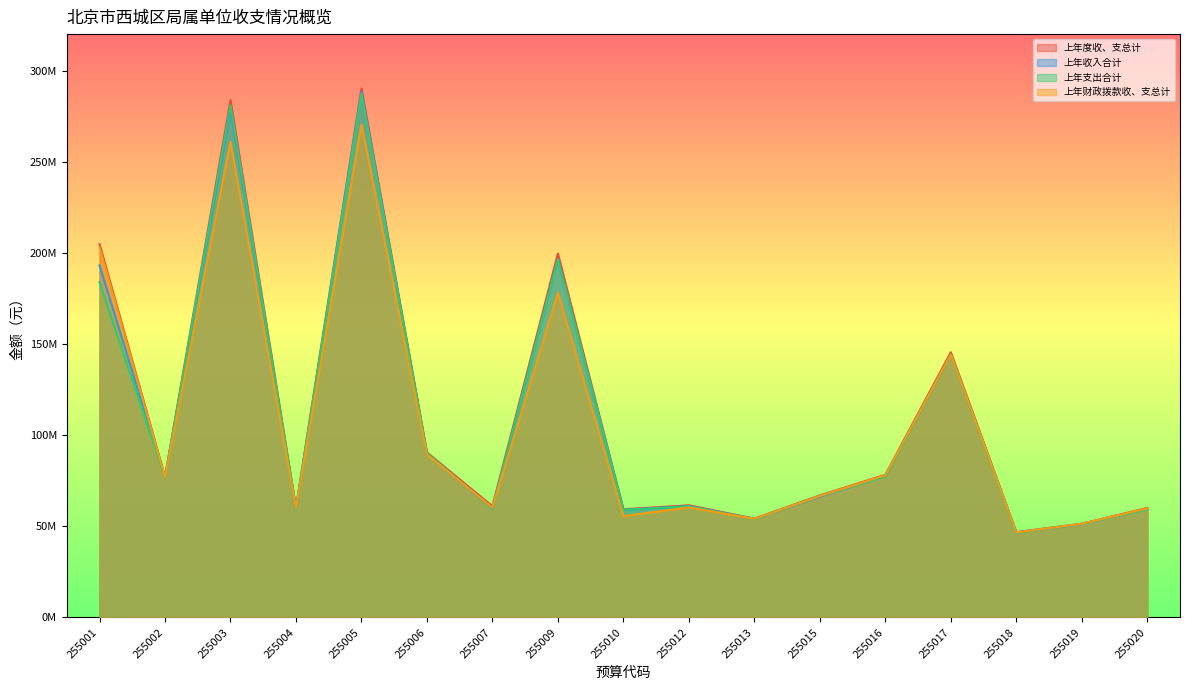

True or false: 上年度收、支总计 and 上年收入合计 cross at least once.

False